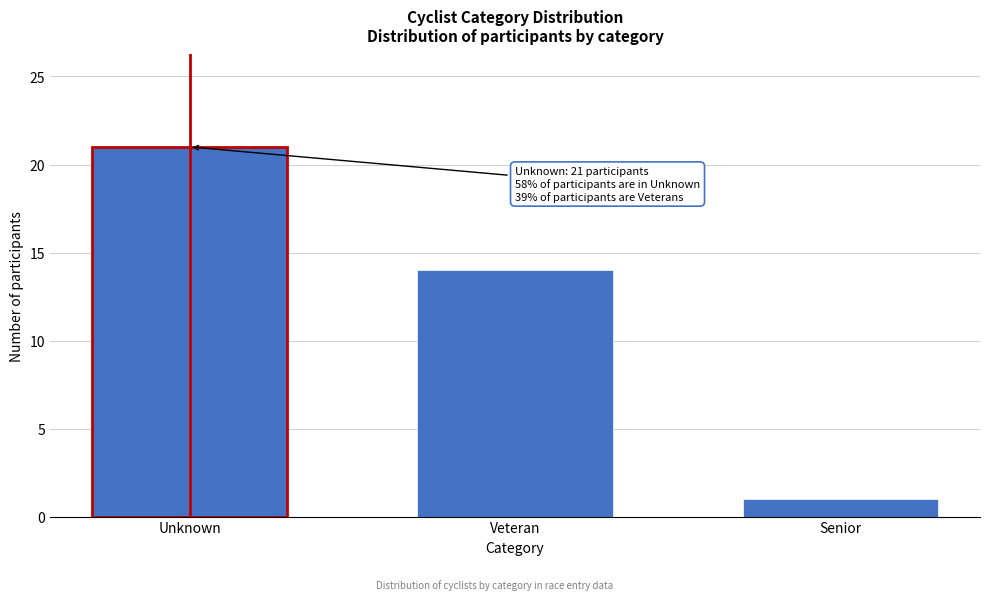

Reading right to left, extract all data points from this chart.

Senior=1	Veteran=14	Unknown=21